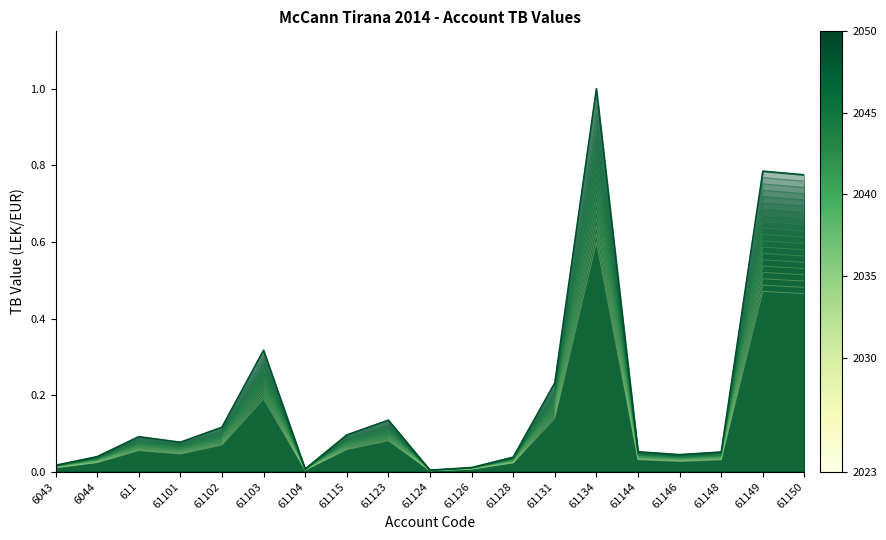

Is it true that the value at 61149 is 0.7?

False